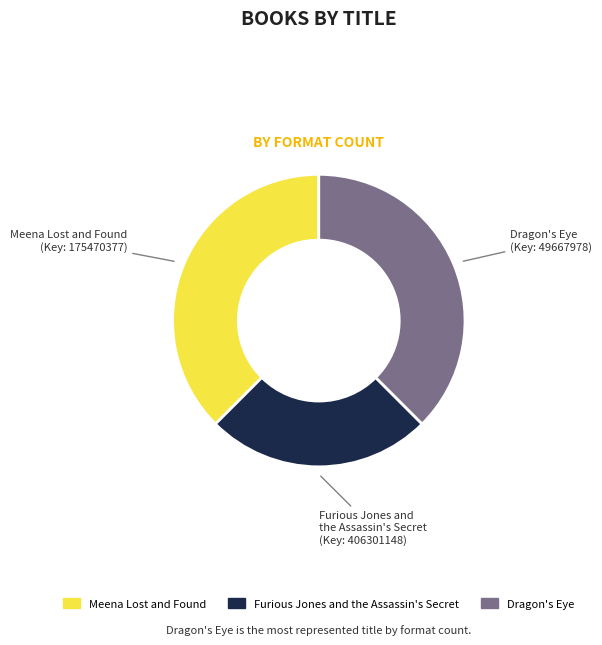

What is the smallest slice in the pie chart?

Furious Jones